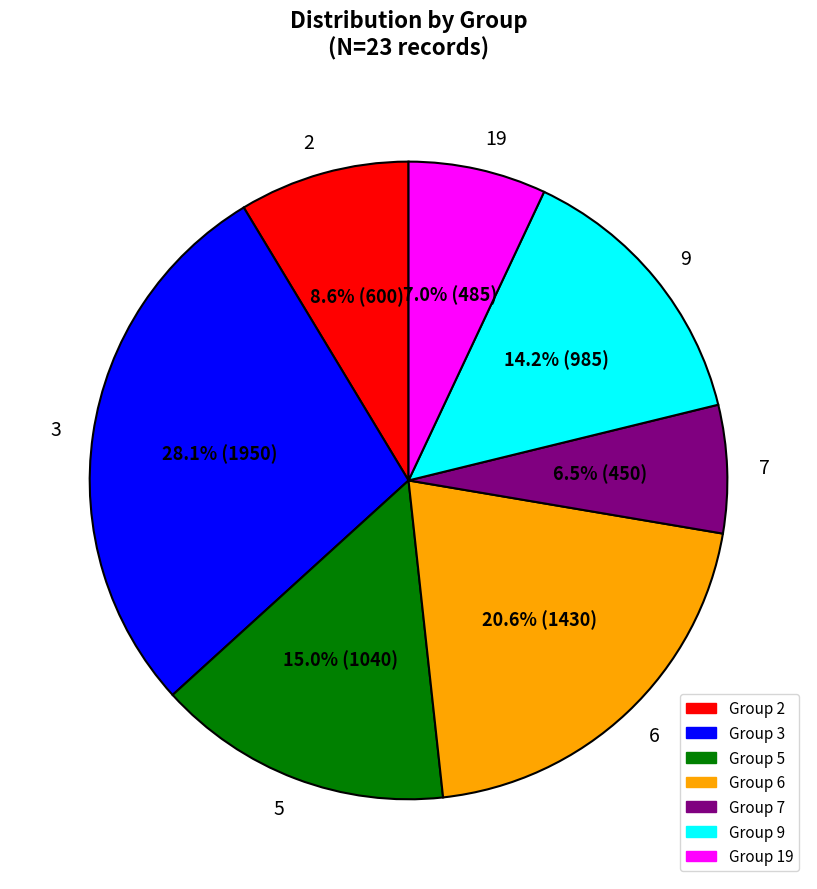

What percentage is the 5 slice, to the nearest percent?

15%